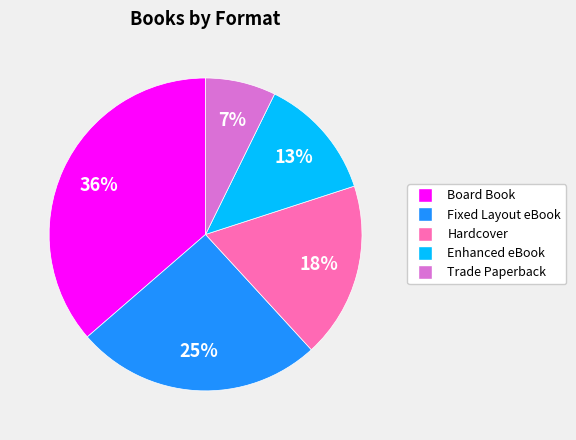

Is Board Book the majority of the pie?

No